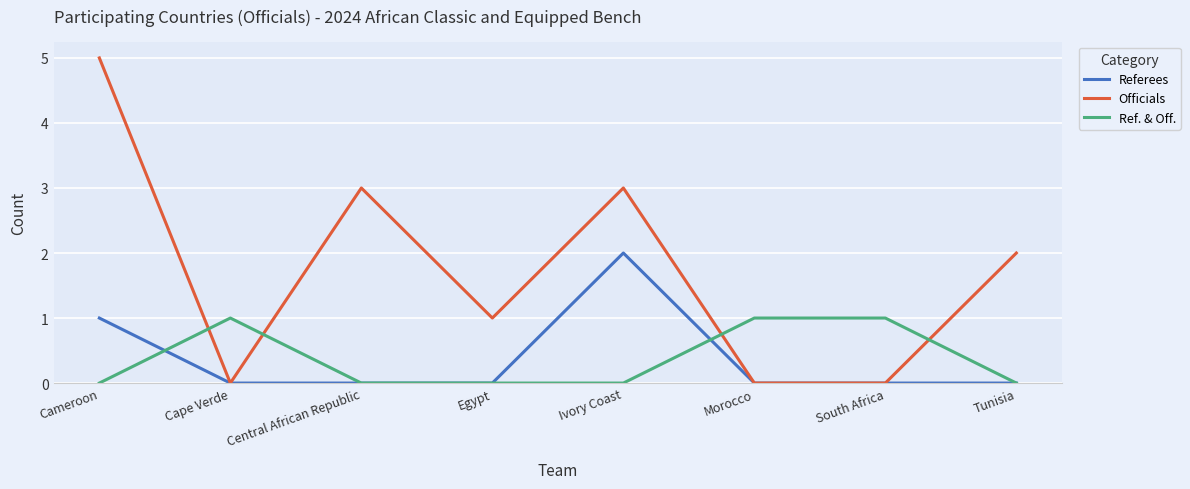

Is this an area chart (filled region under the line)?

No